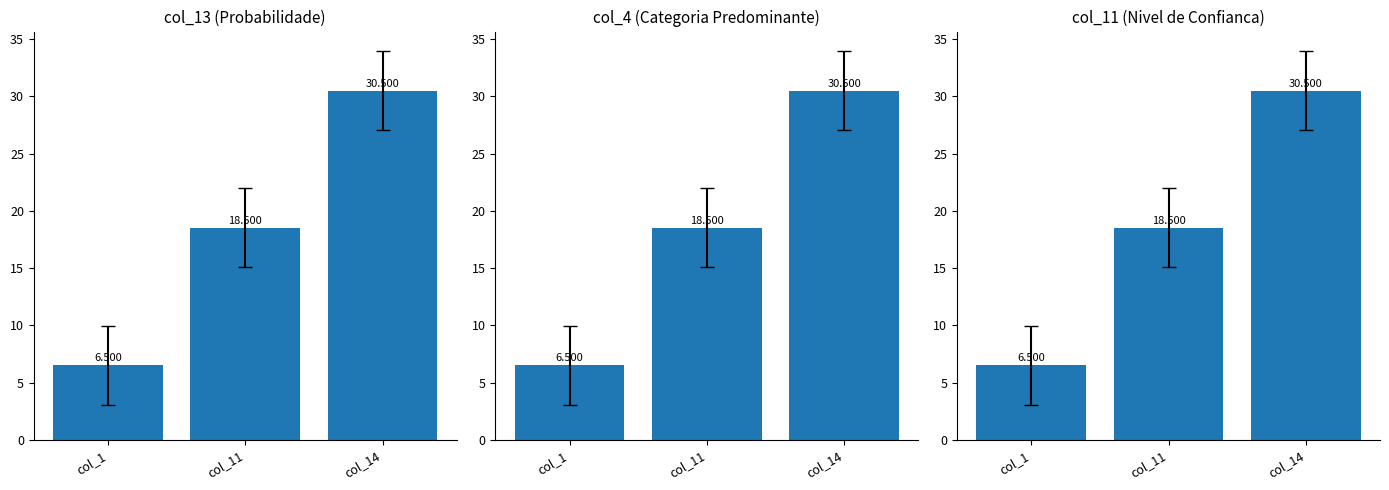

What is the sum of the col_11 (Nivel de Confianca) values at col_1 and col_14?

37.0